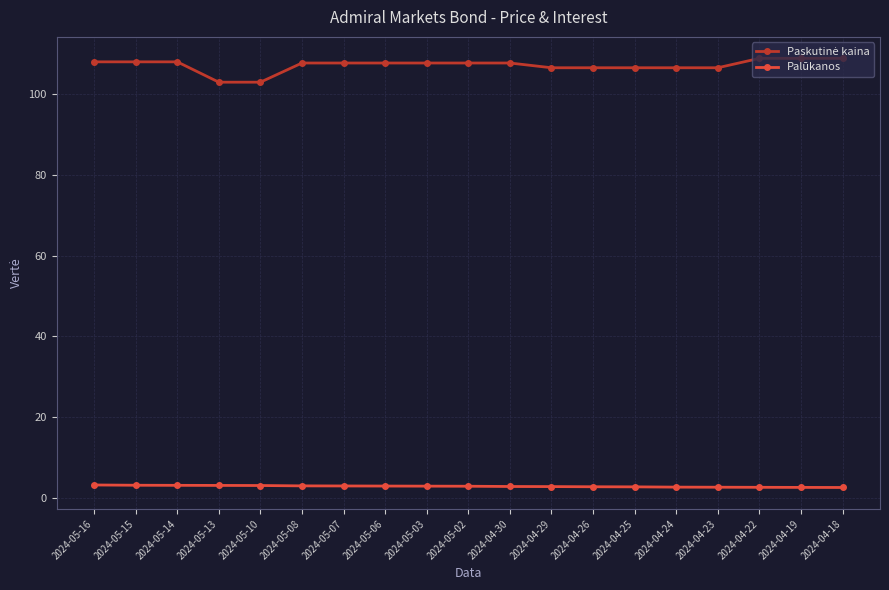

What is the label of the 17th point from the left?

2024-04-22